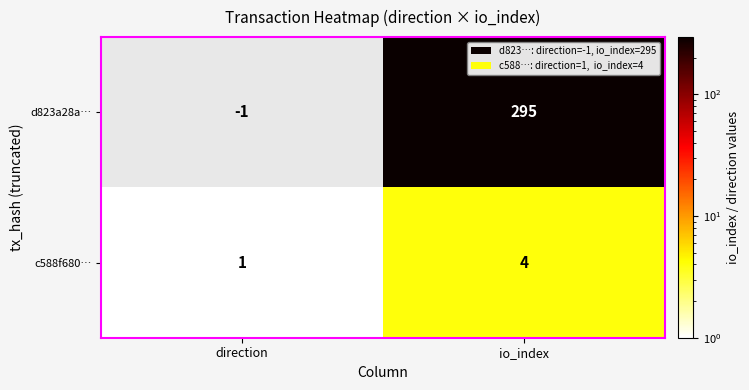

Is it true that c588f680… equals 4 at io_index?

True